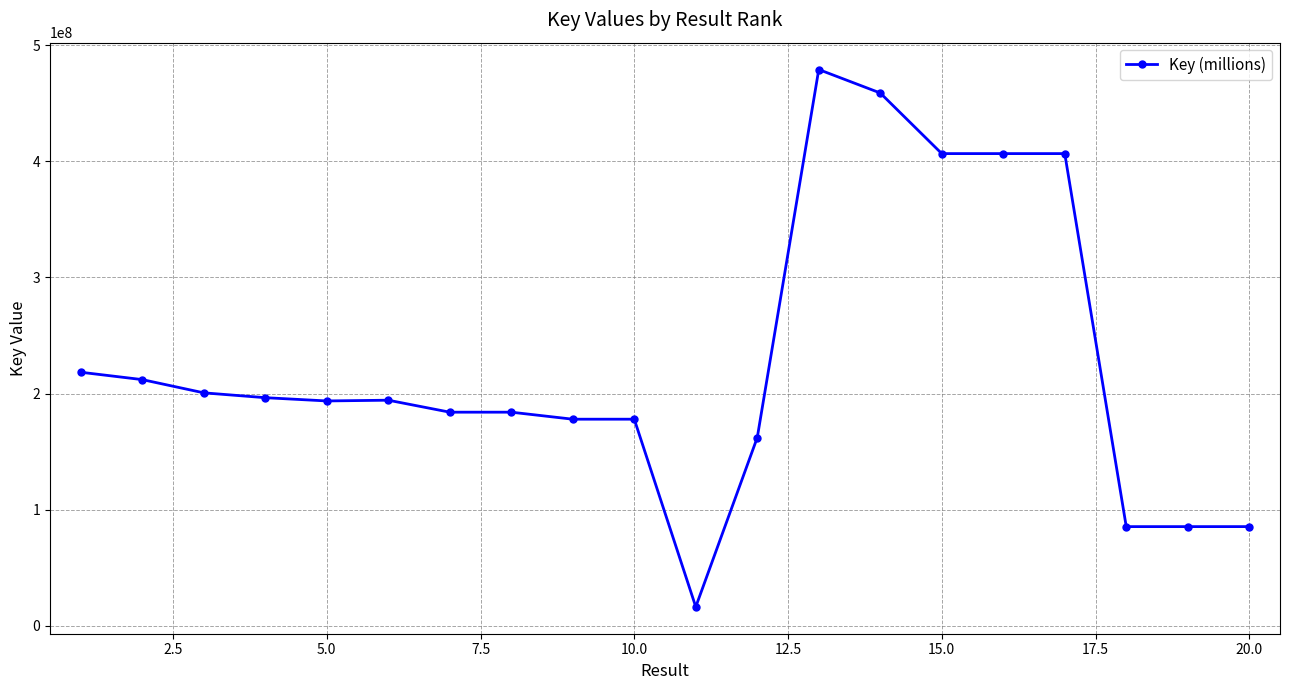

What is the difference between the maximum and minimum values?

462620166